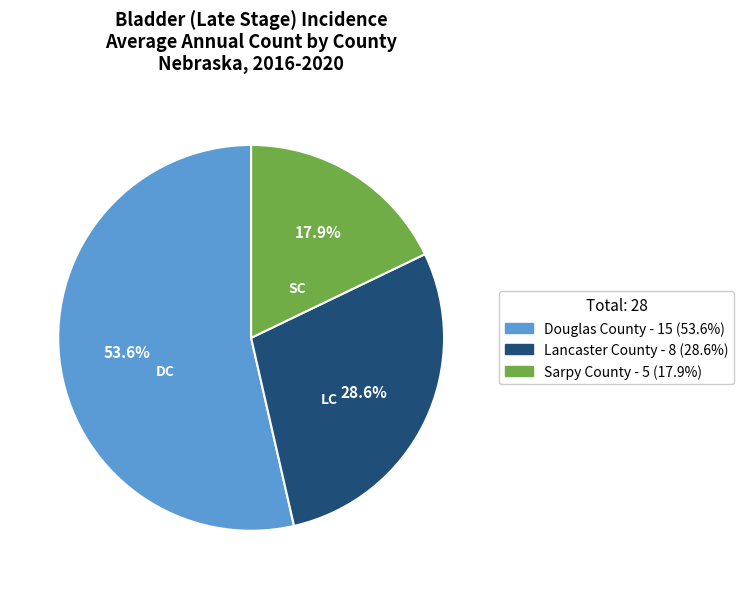

What portion of the pie excludes Lancaster County?

71.4%